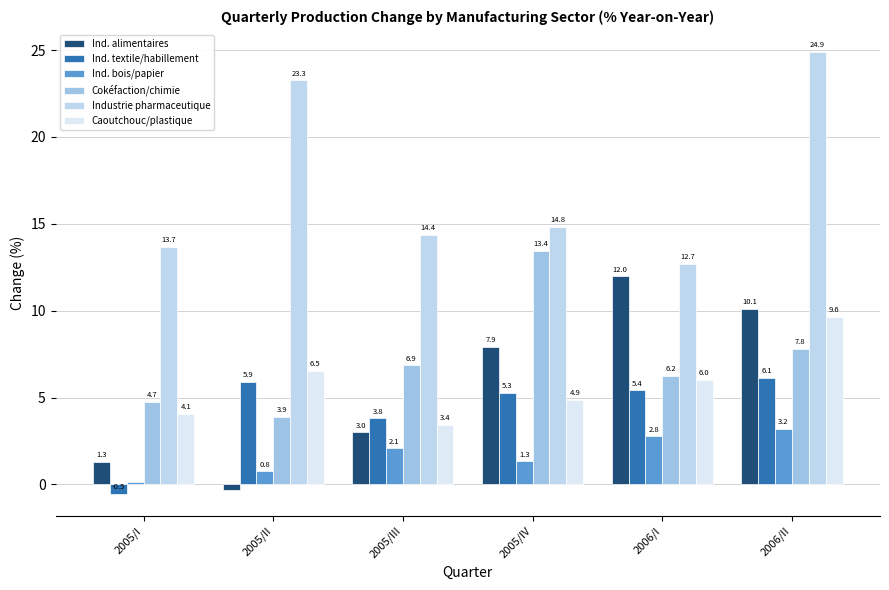

What is the difference between the highest and lowest values at 2006/II?

21.7